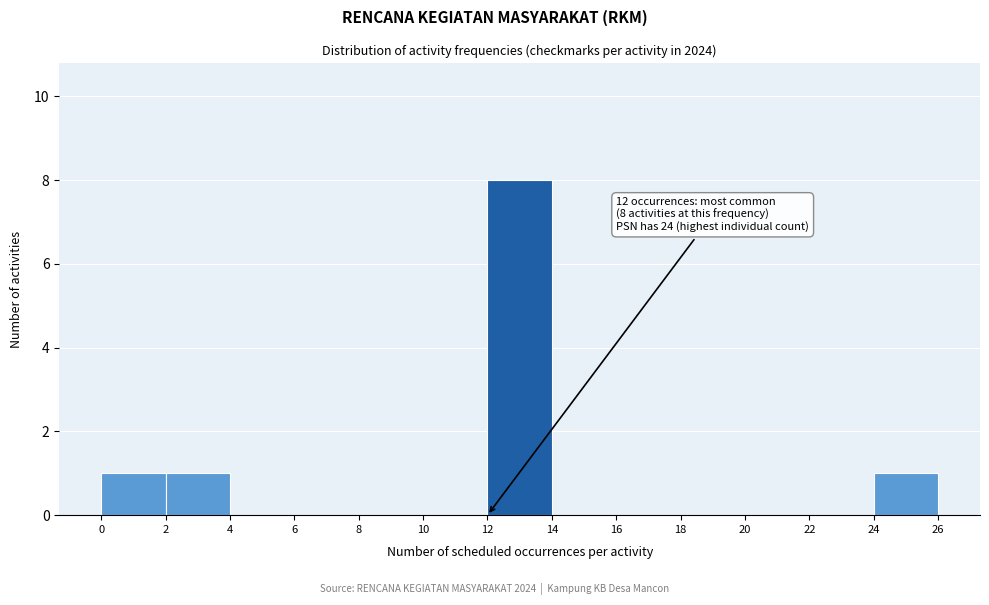

Which range on the x-axis has the tallest bar?

12 to 14